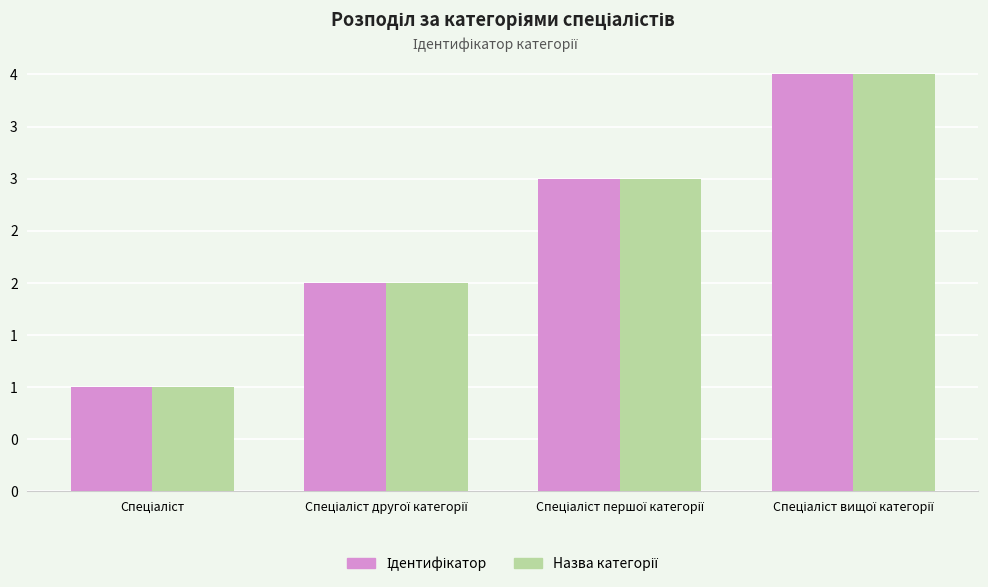

Does the chart contain stacked bars?

No